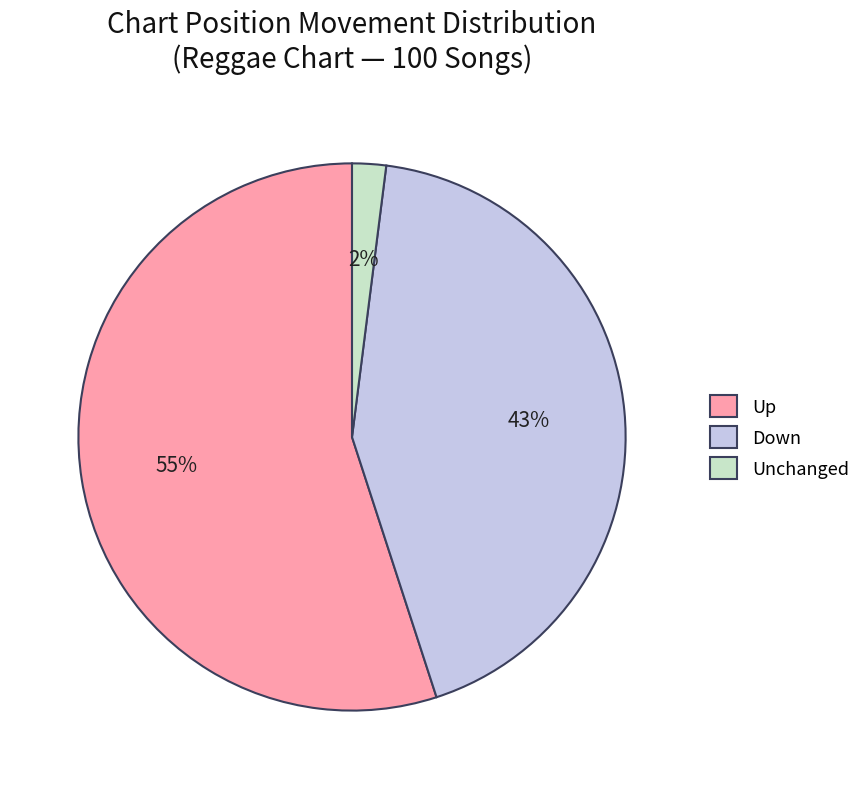

Is the sum of Unchanged and Down greater than half?

No